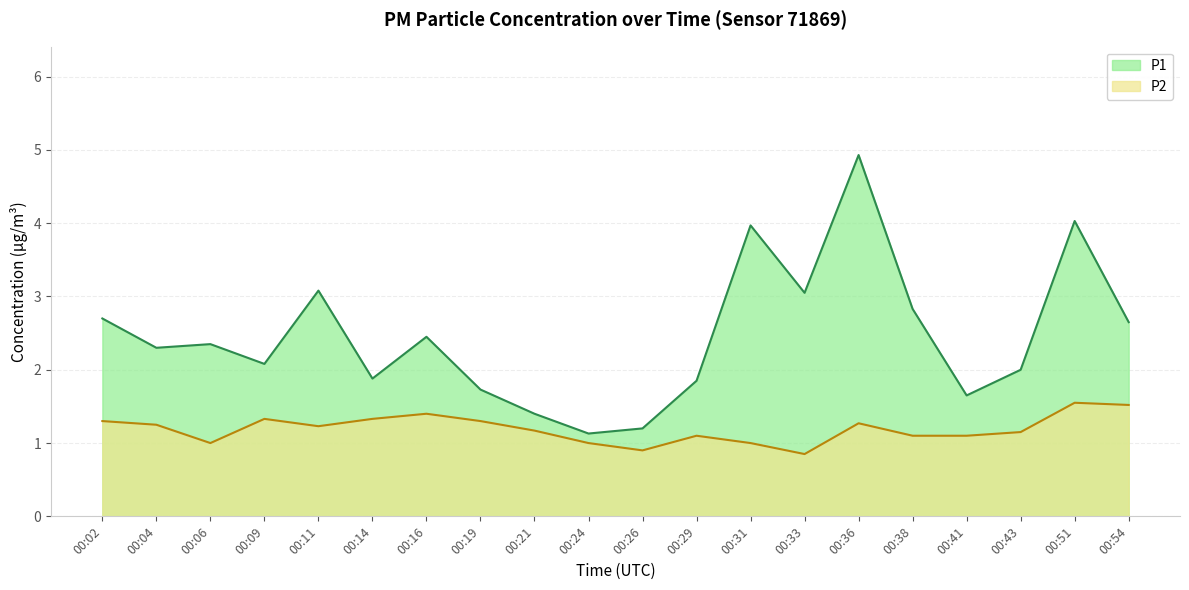

Rank the series at 00:33 from highest to lowest value.

P1, P2